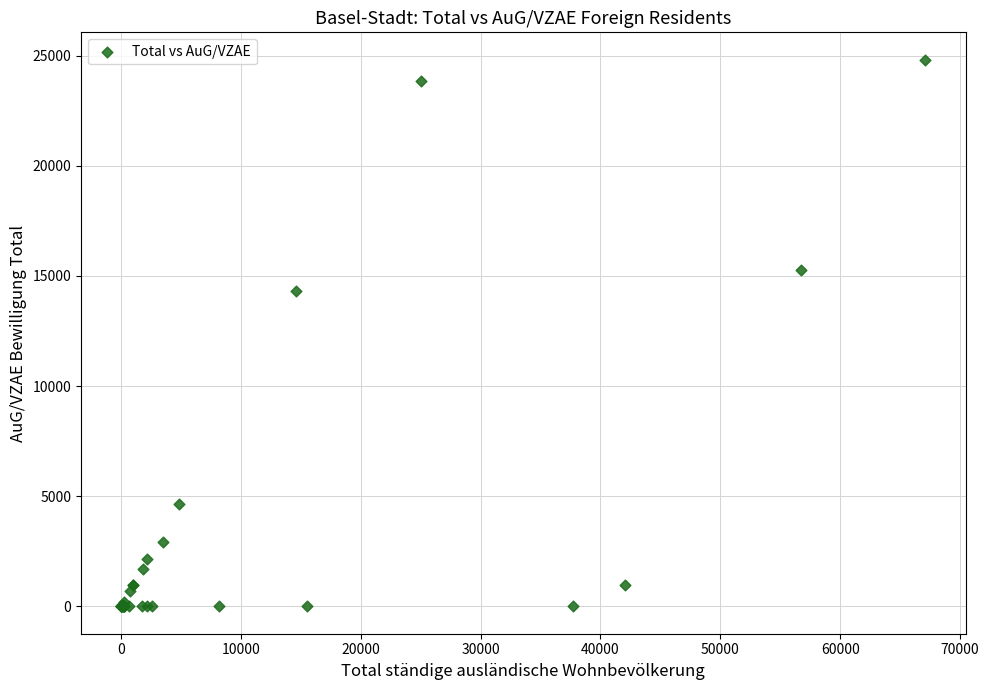

What Y value in the scatter plot is closest to 12407?

14337